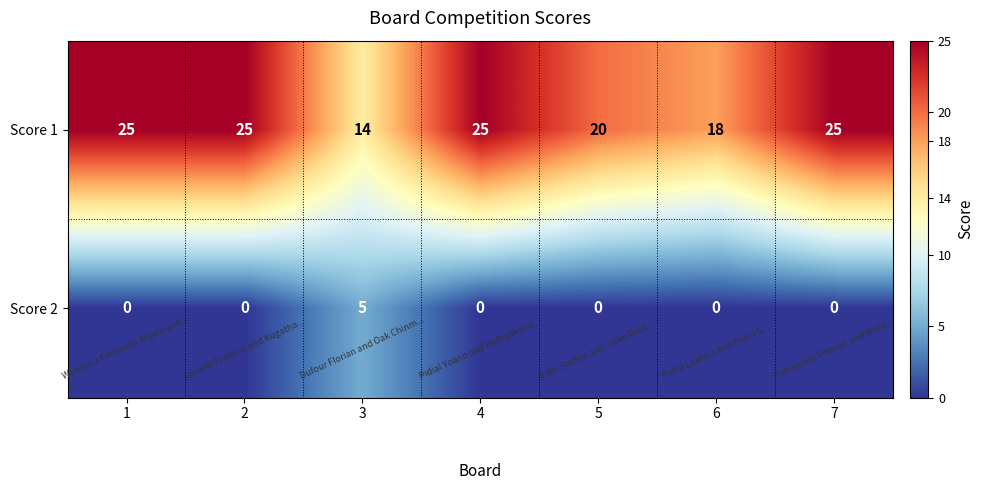

What is the sum of all Score 1 values?

152